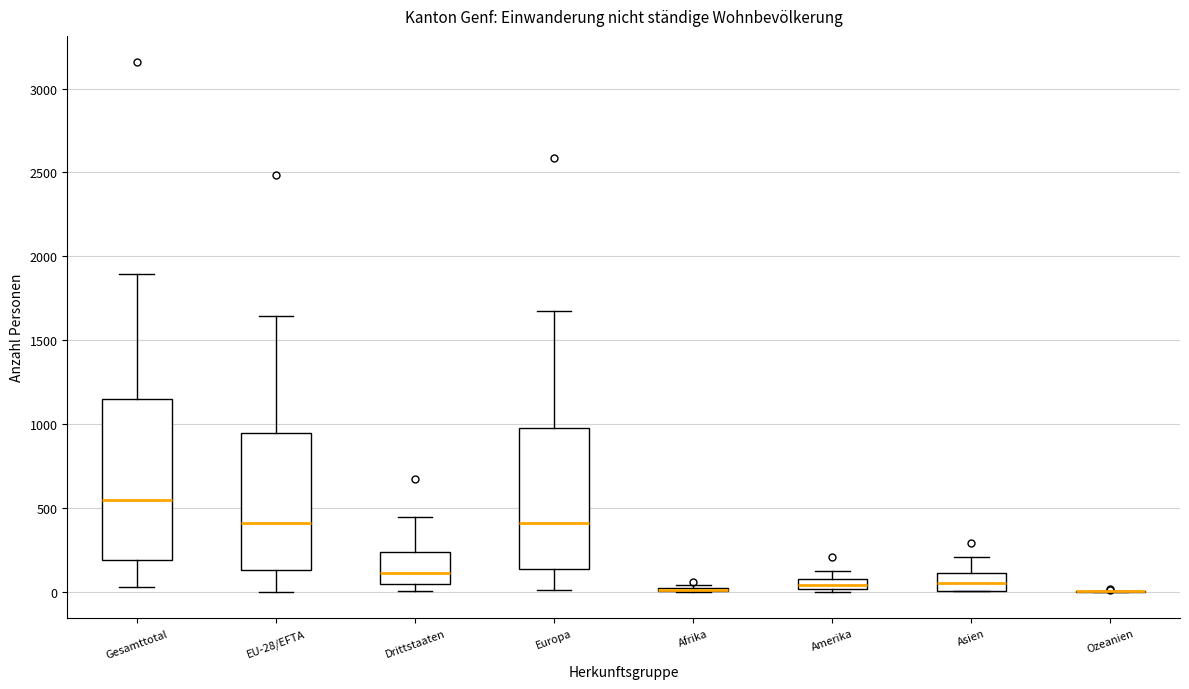

Where is the lower edge of the box for Drittstaaten on the y-axis? The values are not printed on the chart, so give them approximately, as read against the axis.

50